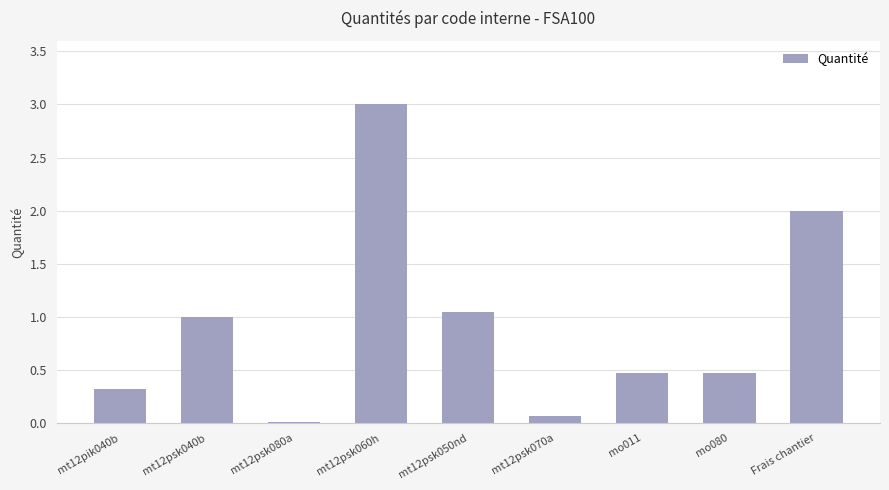

What is the maximum value shown in the chart?

3.0